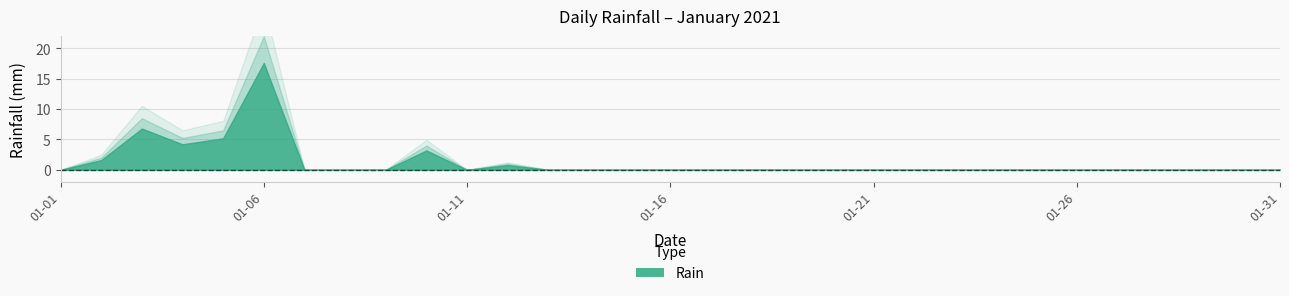

List the labels in order of value, smallest first.

2021-01-01, 2021-01-07, 2021-01-08, 2021-01-09, 2021-01-11, 2021-01-13, 2021-01-14, 2021-01-15, 2021-01-16, 2021-01-17, 2021-01-18, 2021-01-19, 2021-01-20, 2021-01-21, 2021-01-22, 2021-01-23, 2021-01-24, 2021-01-25, 2021-01-26, 2021-01-27, 2021-01-28, 2021-01-29, 2021-01-30, 2021-01-31, 2021-01-12, 2021-01-02, 2021-01-10, 2021-01-04, 2021-01-05, 2021-01-03, 2021-01-06